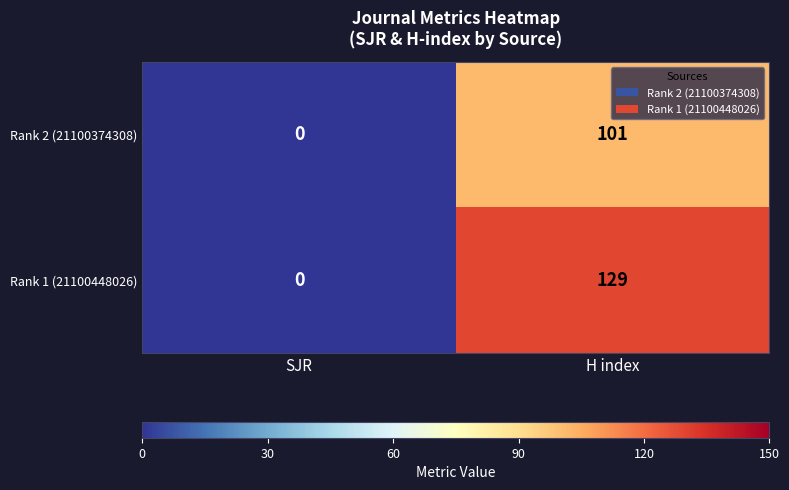

List the series in order of their overall mean, highest first.

Rank 1 (21100448026), Rank 2 (21100374308)